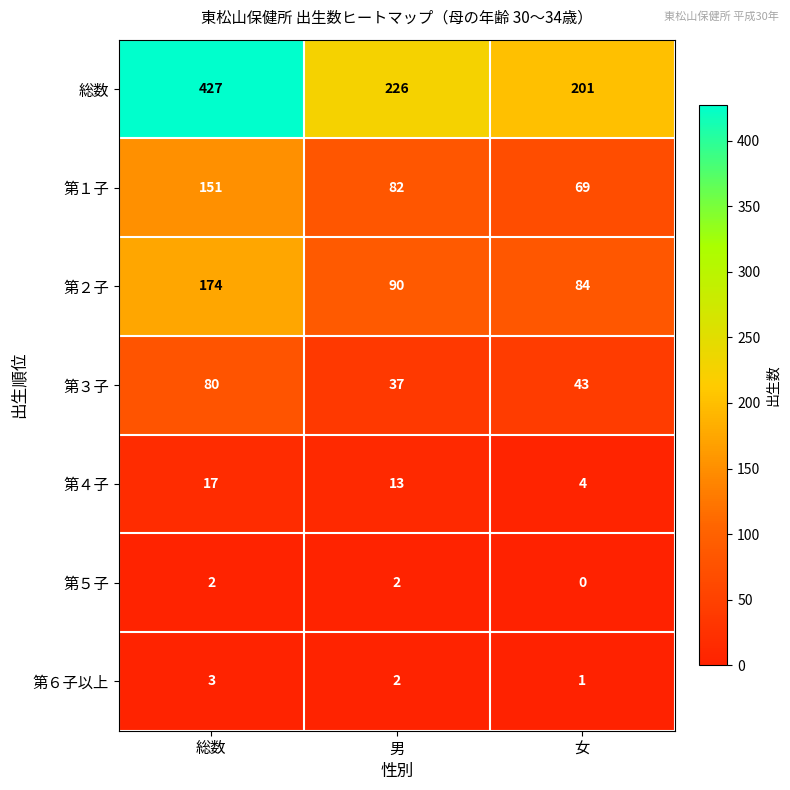

Rank the series at 女 from highest to lowest value.

総数, 第２子, 第１子, 第３子, 第４子, 第６子以上, 第５子